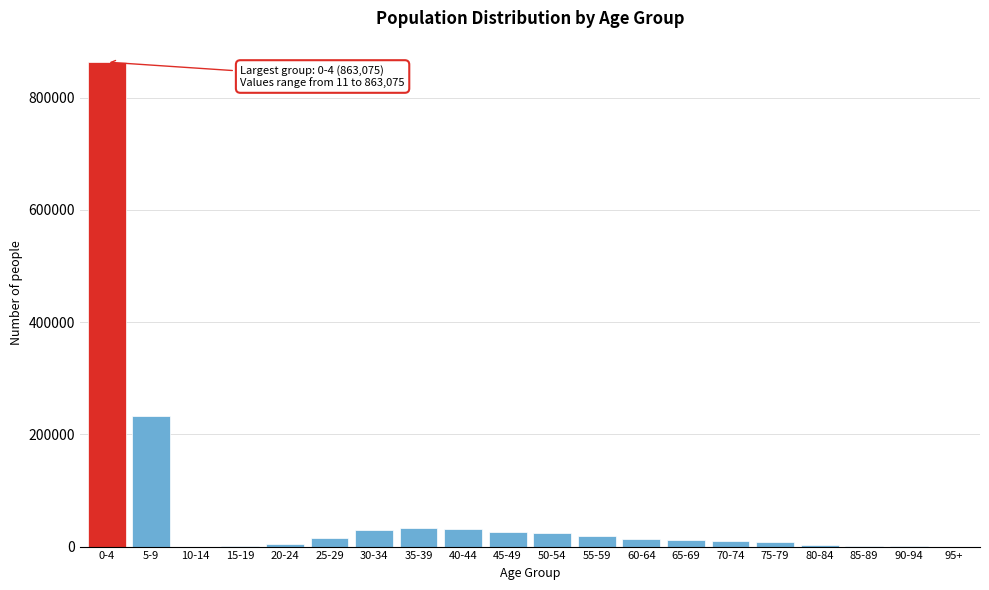

What is the greatest value displayed?

863075